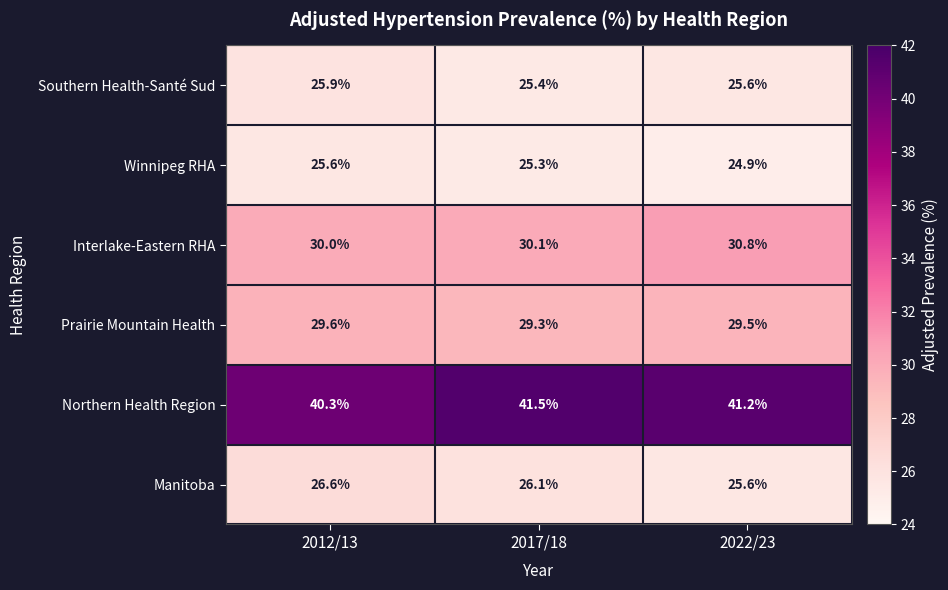

Rank the series by their maximum value, from lowest to highest.

Winnipeg RHA, Southern Health-Santé Sud, Manitoba, Prairie Mountain Health, Interlake-Eastern RHA, Northern Health Region